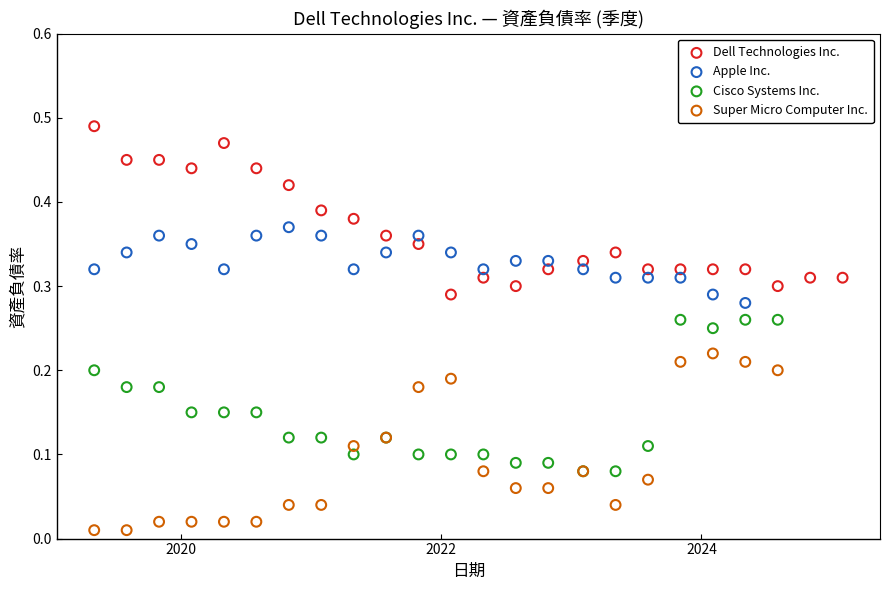

Which series contains the highest Y value?

Dell Technologies Inc.